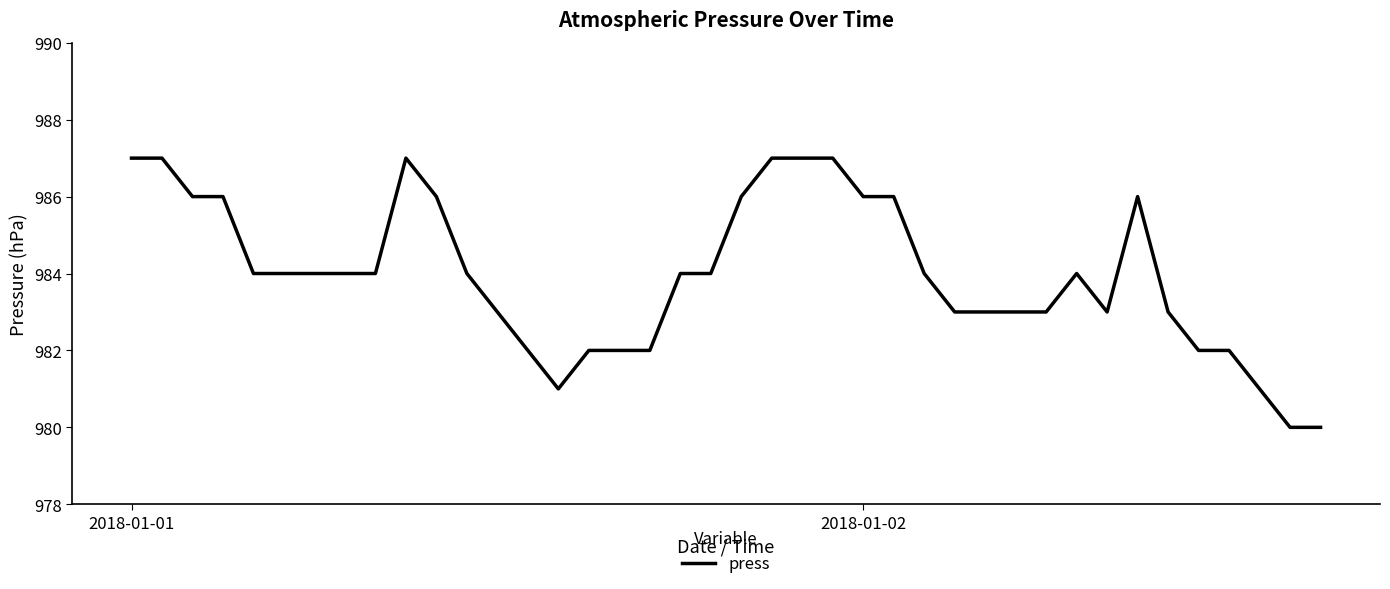

What is the greatest value displayed?

987